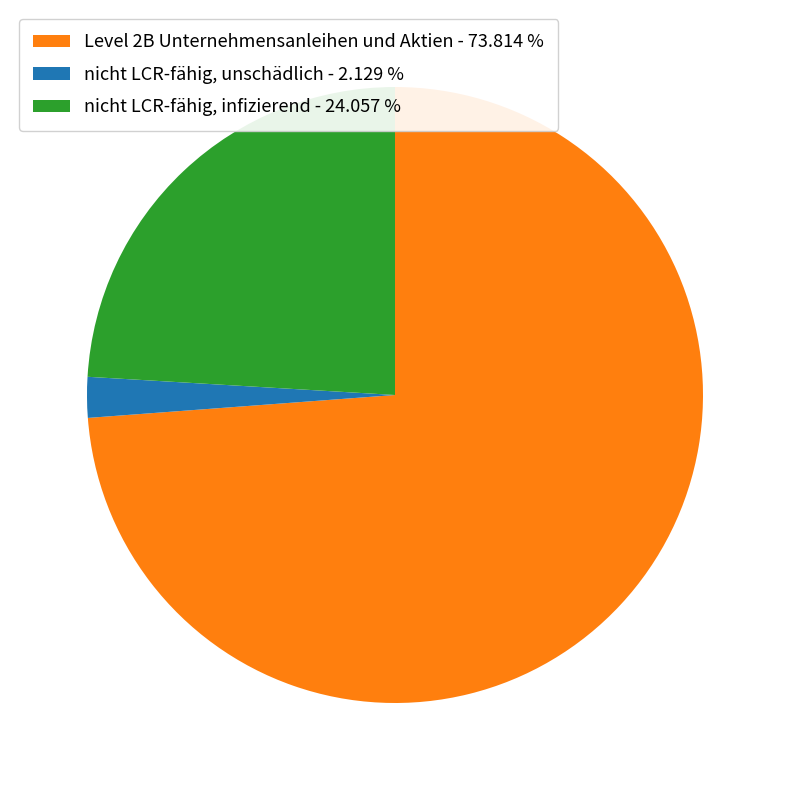

What is the ratio of the value at Level 2B Unternehmensanleihen und Aktien - 73.814 % to the value at nicht LCR-fähig, infizierend - 24.057 %?

3.1